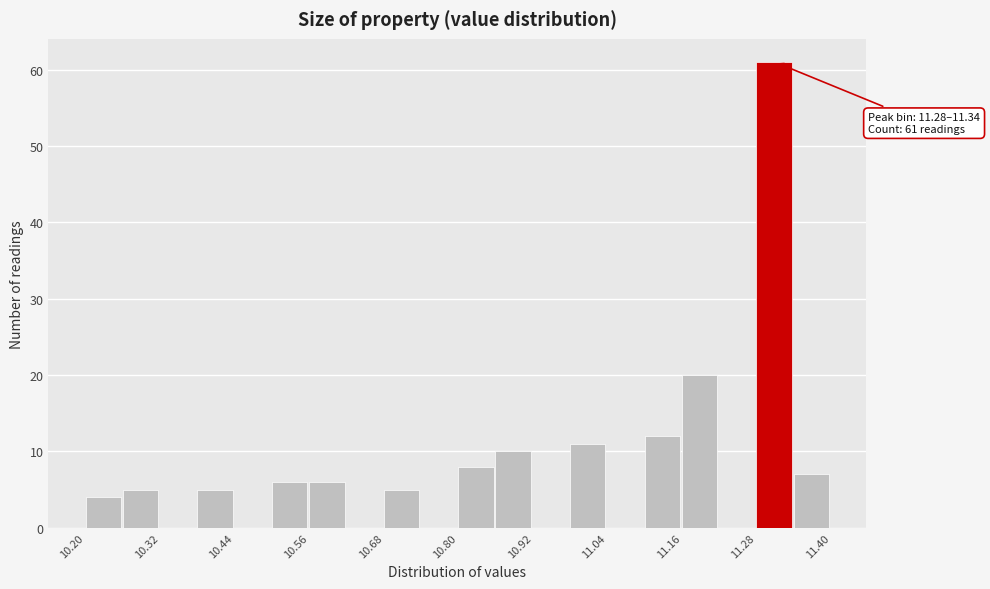

Read against the x-axis, roughly where is the centre of the tallest bar?

11.30